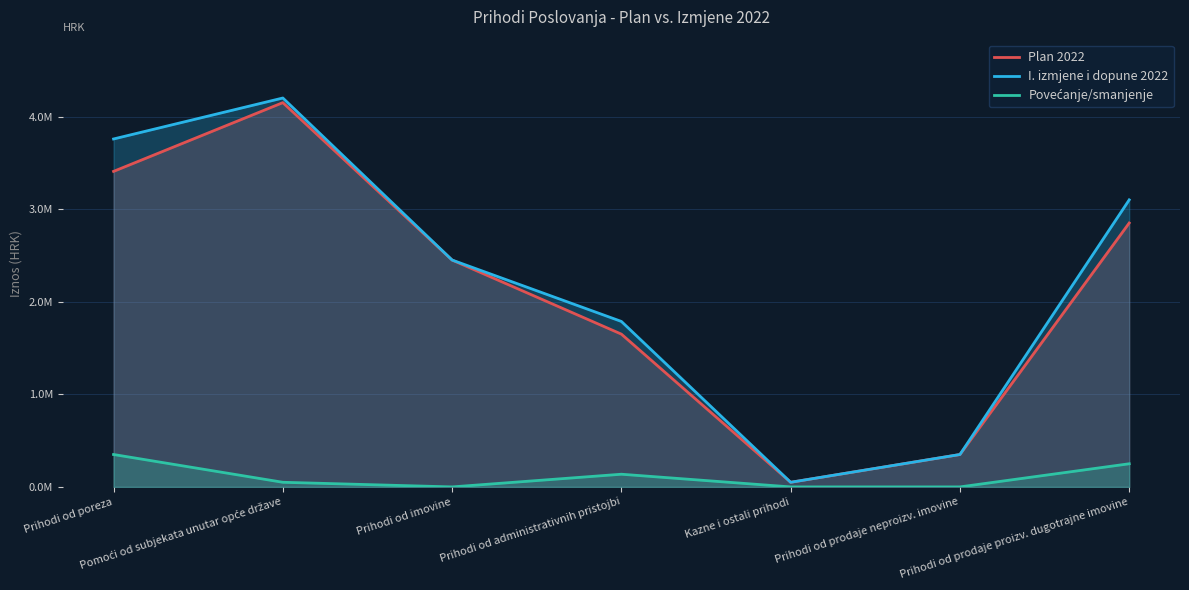

What position from the right is Kazne i ostali prihodi?

3